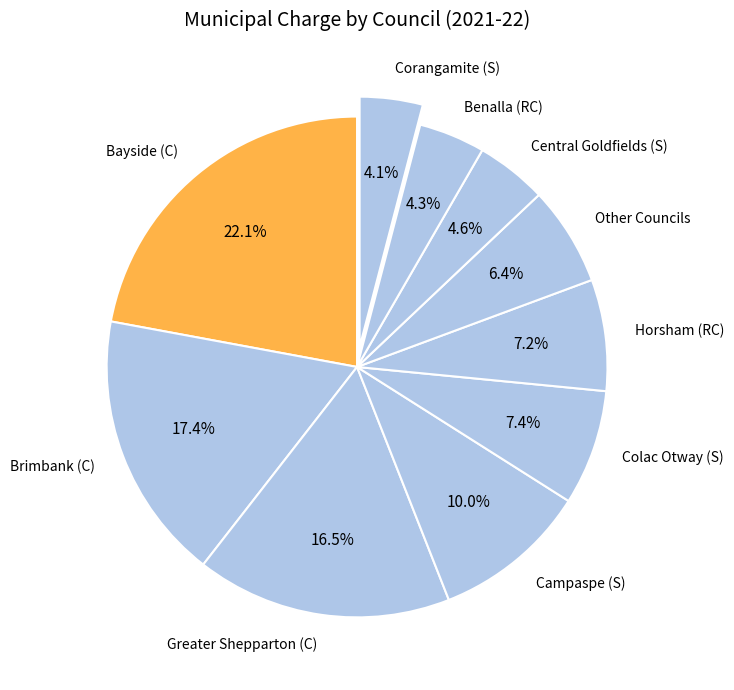

Combined, do Brimbank (C) and Central Goldfields (S) account for over 50%?

No